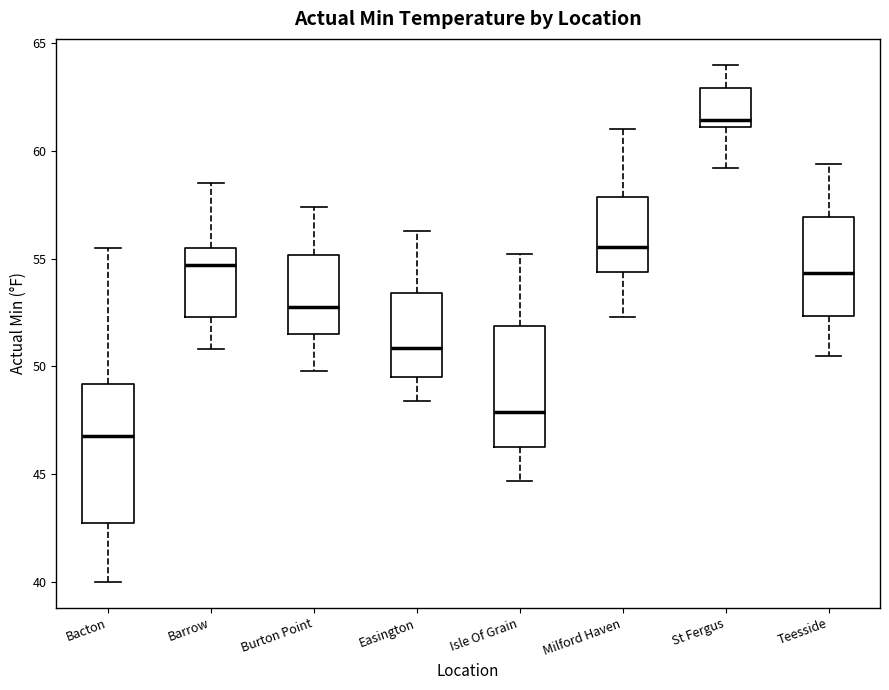

Which box's median line is the lowest?

Bacton